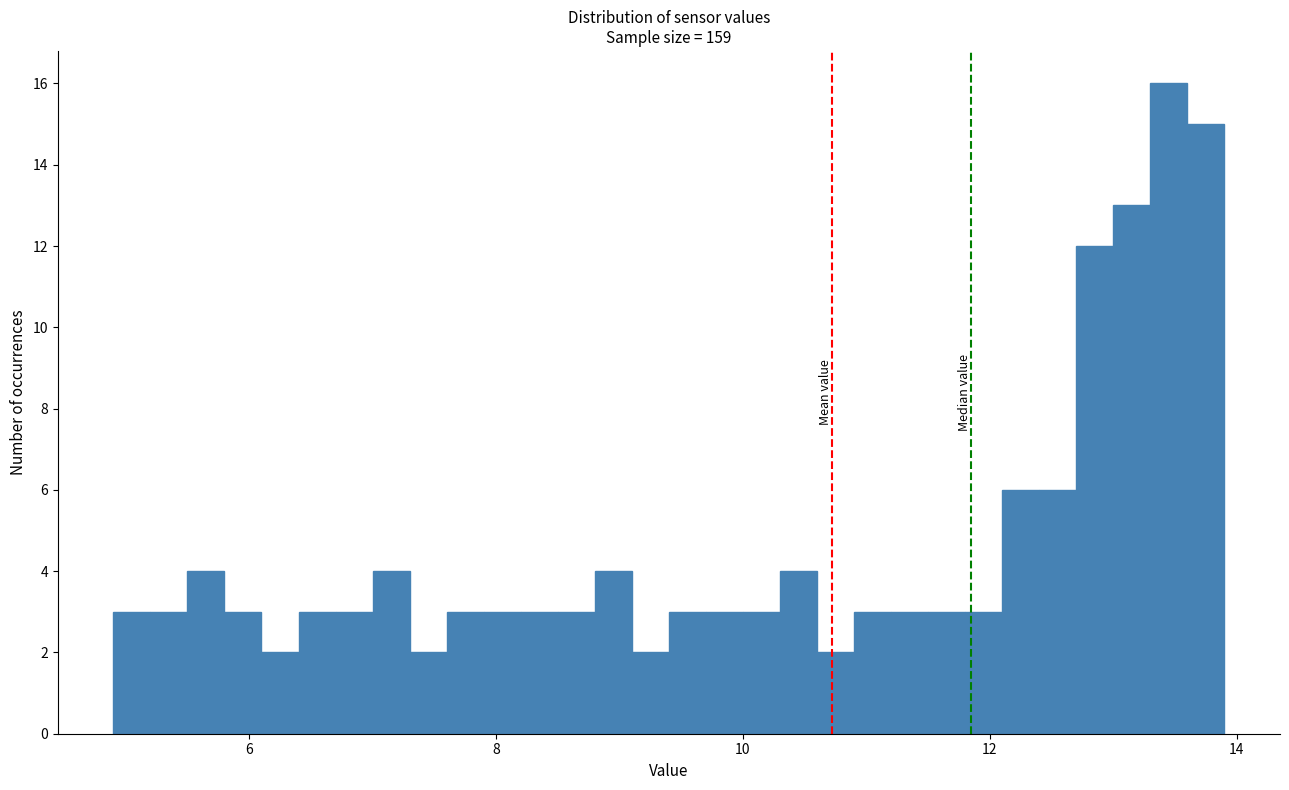

Around what value on the x-axis is the tallest bar? Give the approximate position of its centre, as read against the axis.

13.4